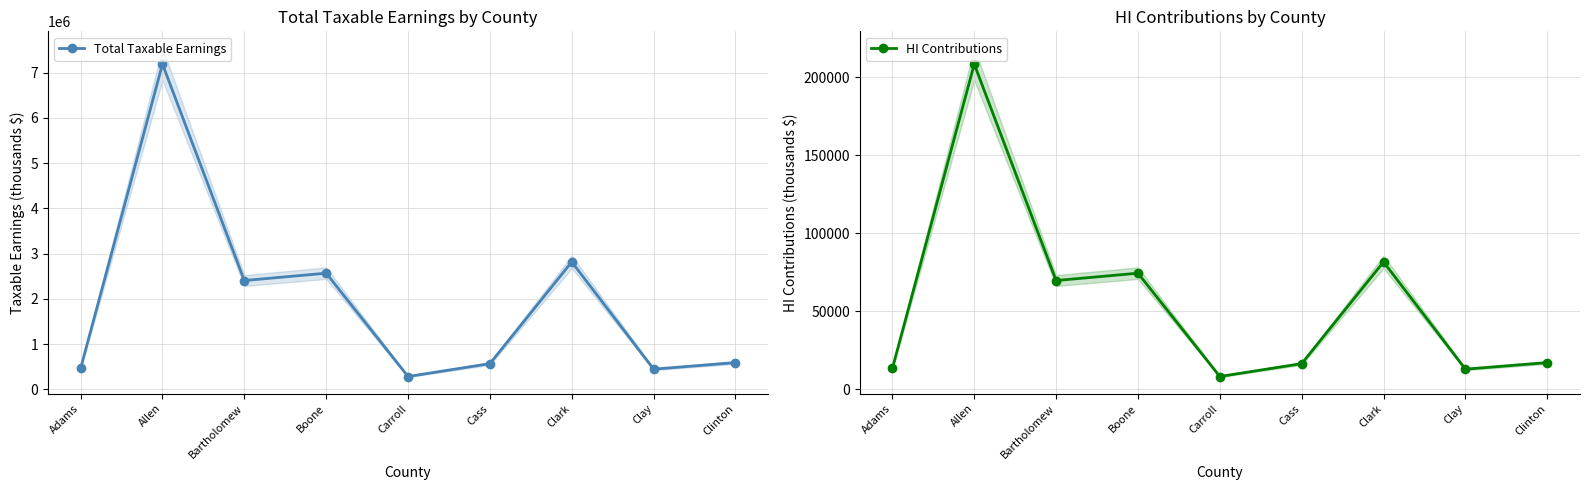

How many interior local valleys does the HI Contributions series have?

3